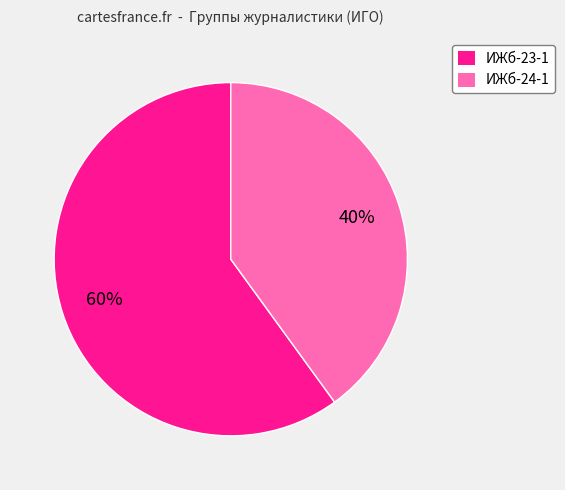

Do ИЖб-23-1 and ИЖб-24-1 together represent more than half of the pie?

Yes